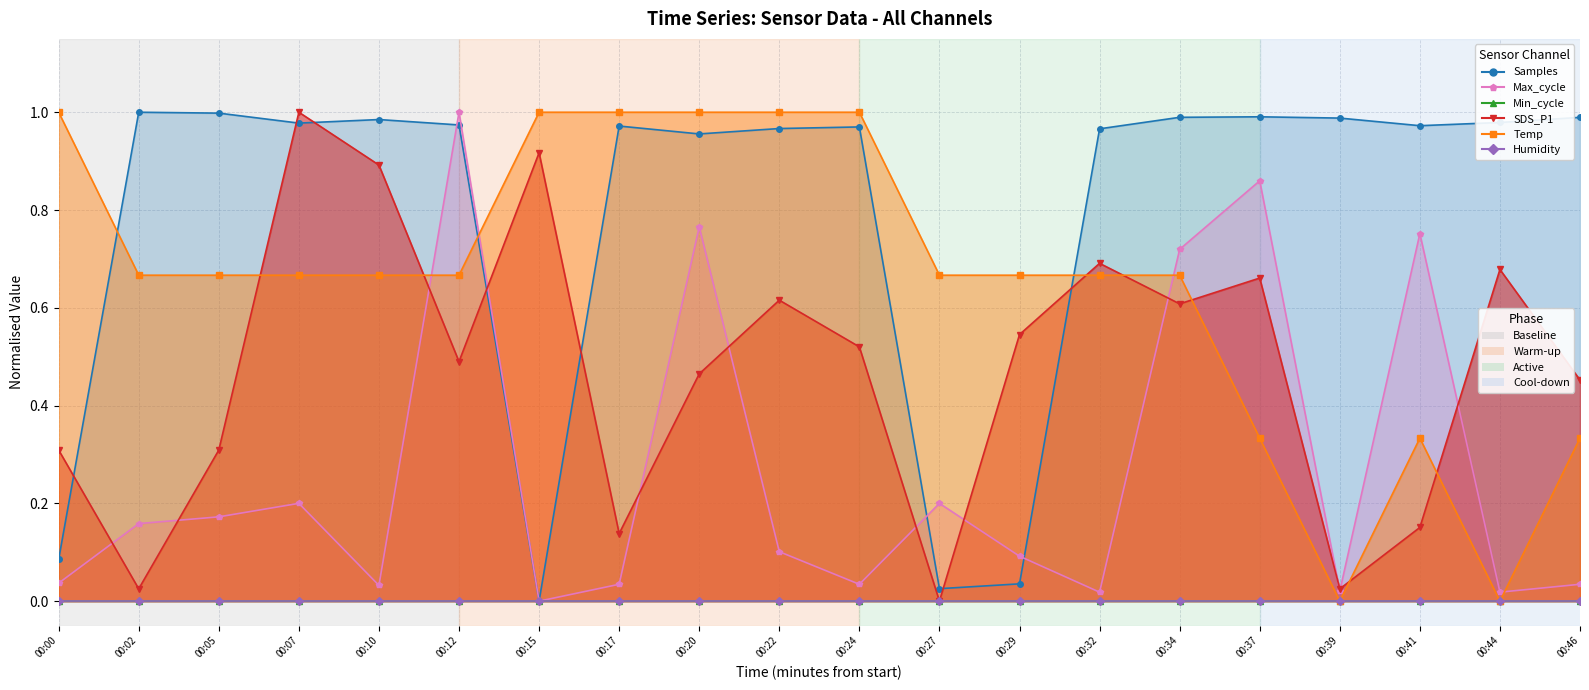

How many data points does each series have?

20